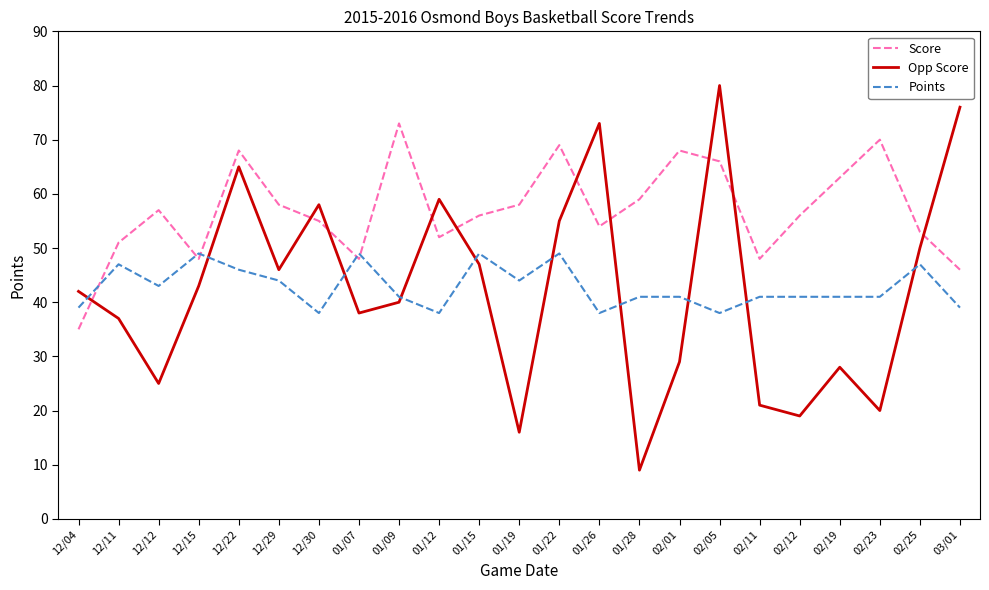

At which category does the chart reach its peak across all series?

02/05